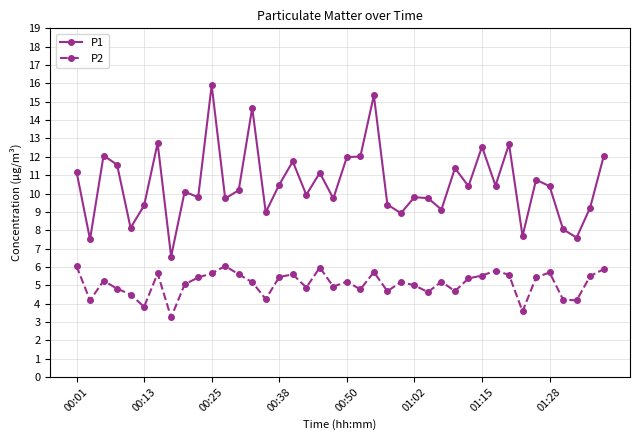

Count the number of data series in this chart.

2